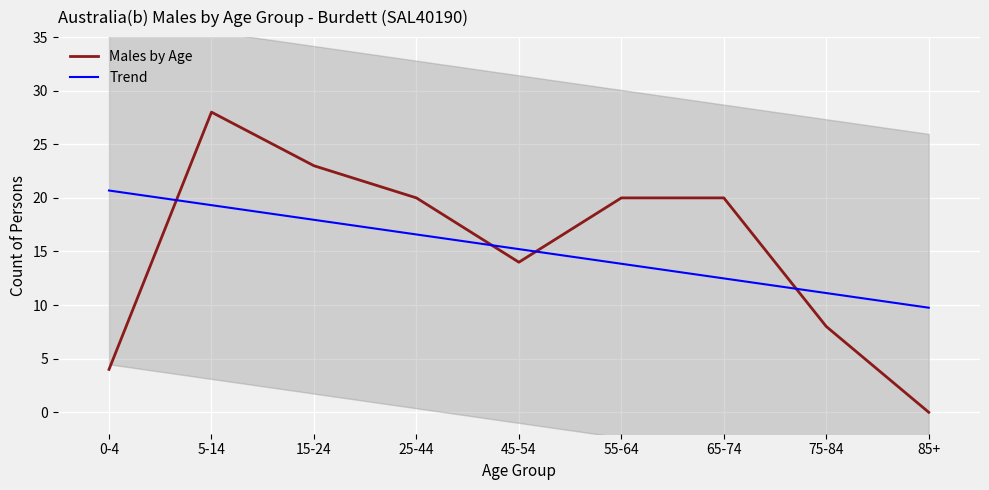

What value does the Trend series have at 5-14?

19.3